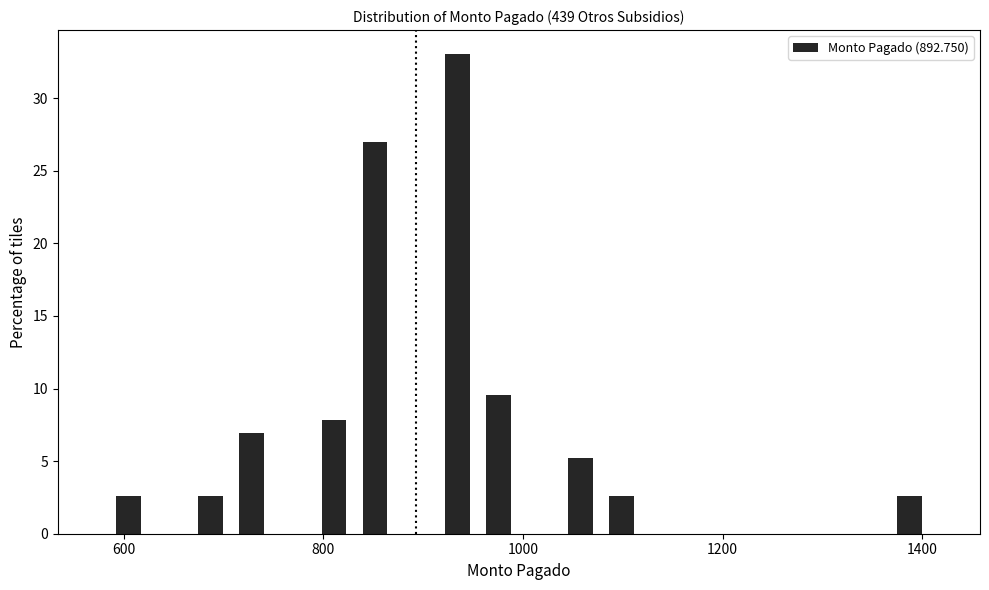

Around what value on the x-axis is the tallest bar? Give the approximate position of its centre, as read against the axis.

940